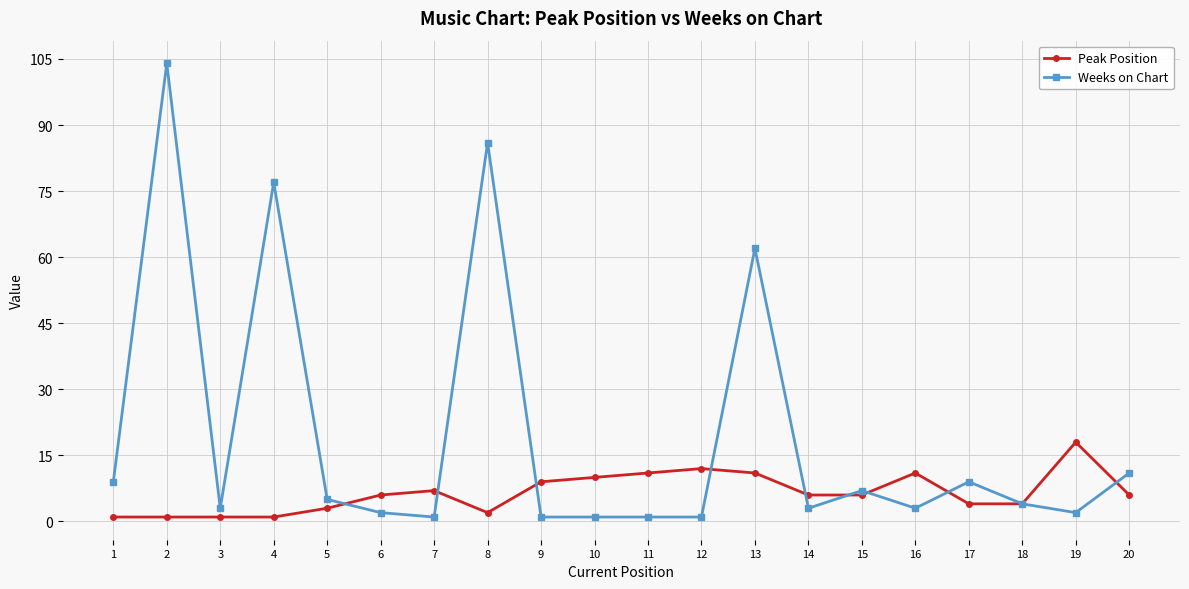

How many values in the Weeks on Chart series are below 4?

10